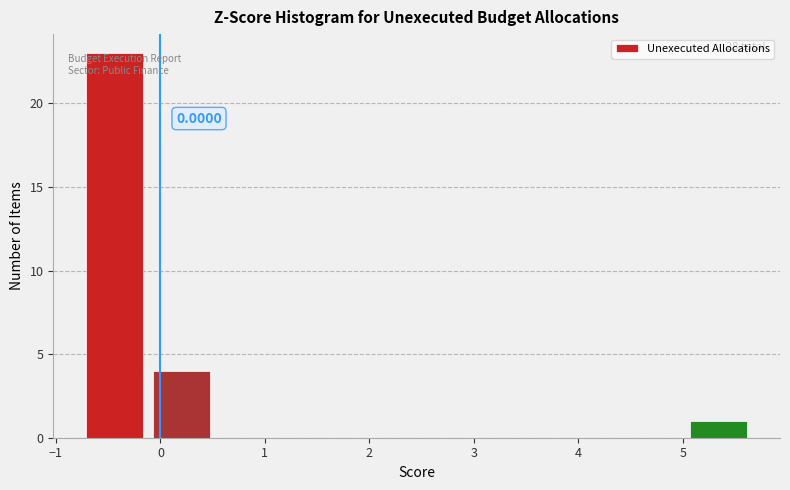

Over which range of the x-axis is the bar tallest?

-0.8 to -0.1